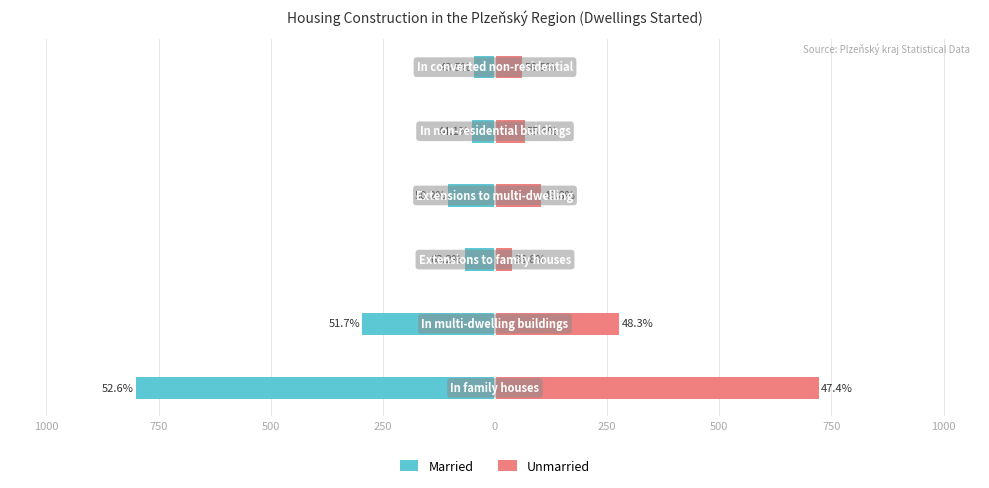

Count the number of categories in the chart.

6